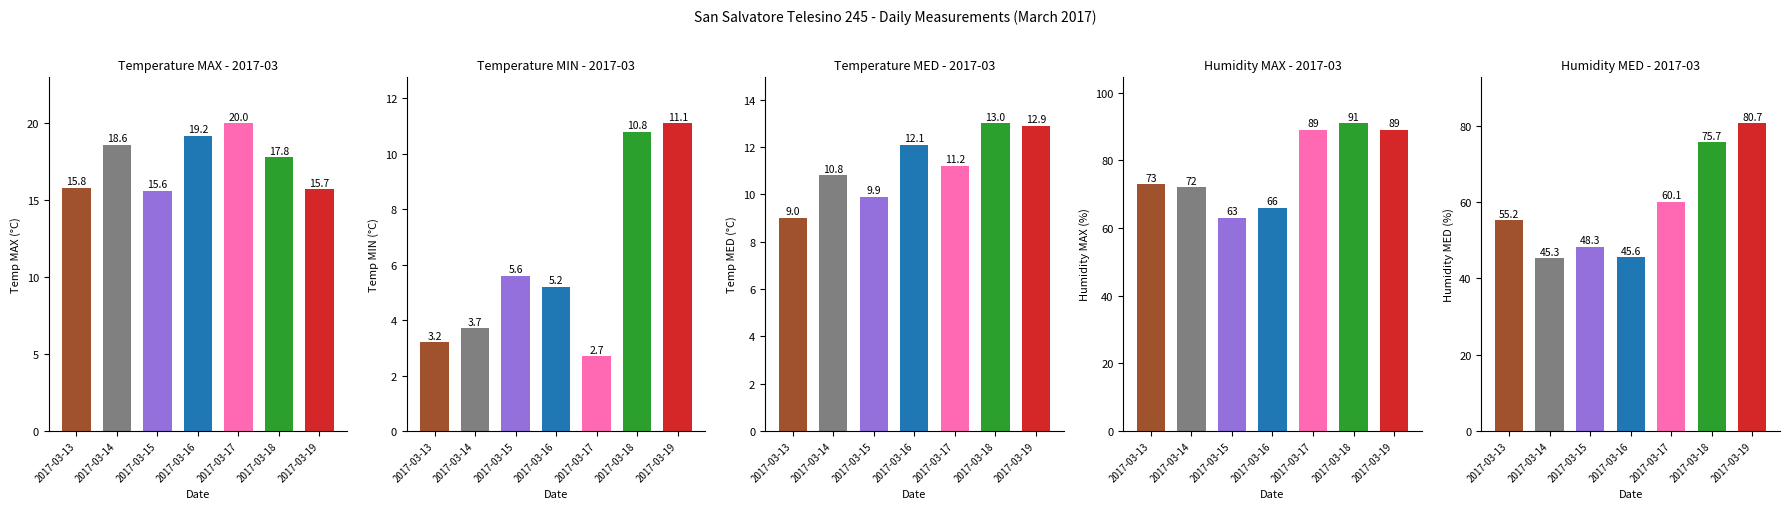

What is the spread (max minus min) of values at 2017-03-16?

60.8